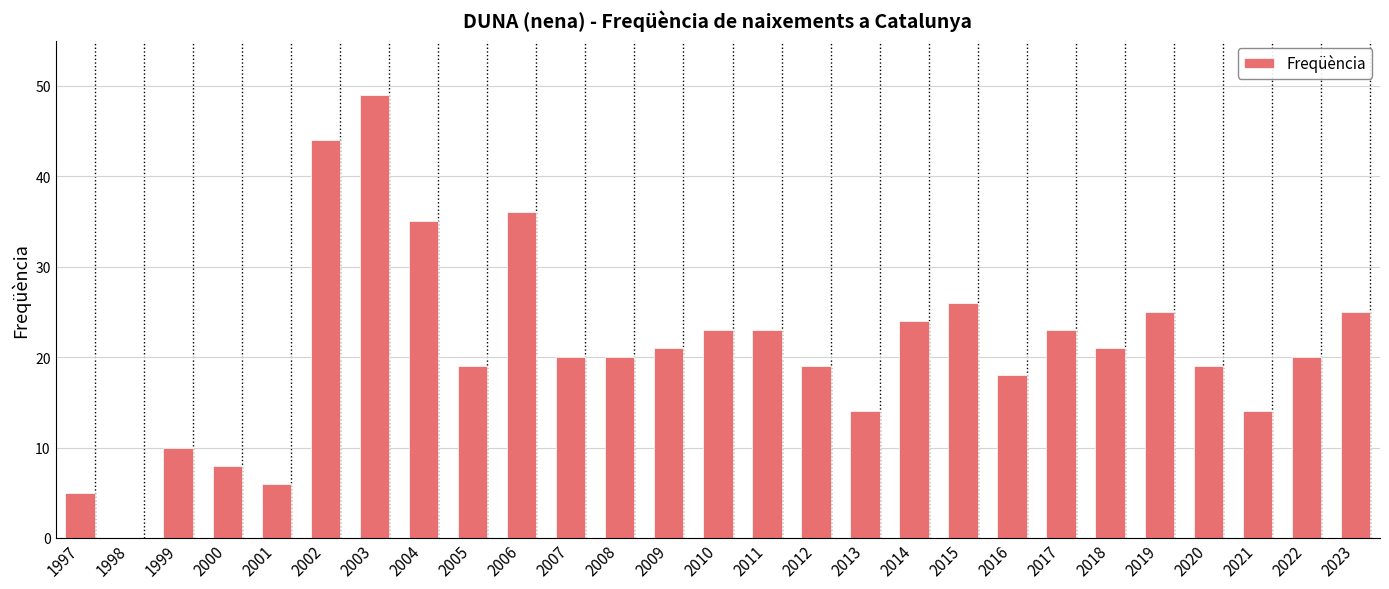

Approximately how many times larger is the value at 2022 compared to 2009?

1.0